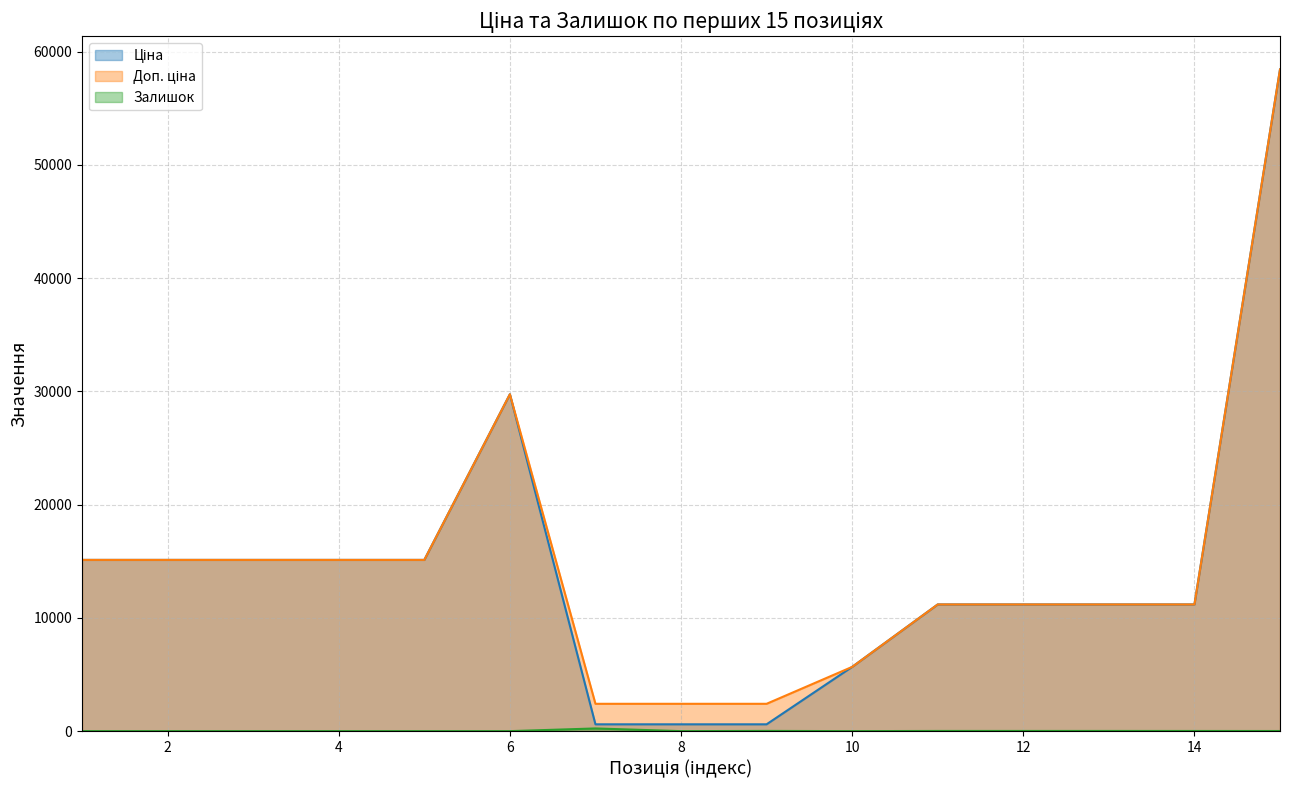

Rank the series by their maximum value, from lowest to highest.

Залишок, Ціна, Доп. ціна